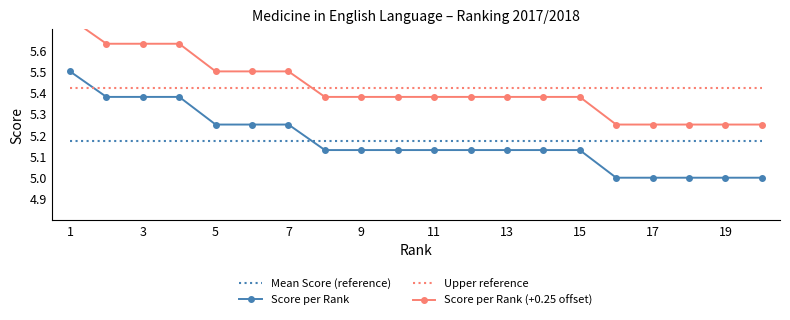

After their last crossing, which series has the higher values: Upper reference or Score per Rank?

Upper reference